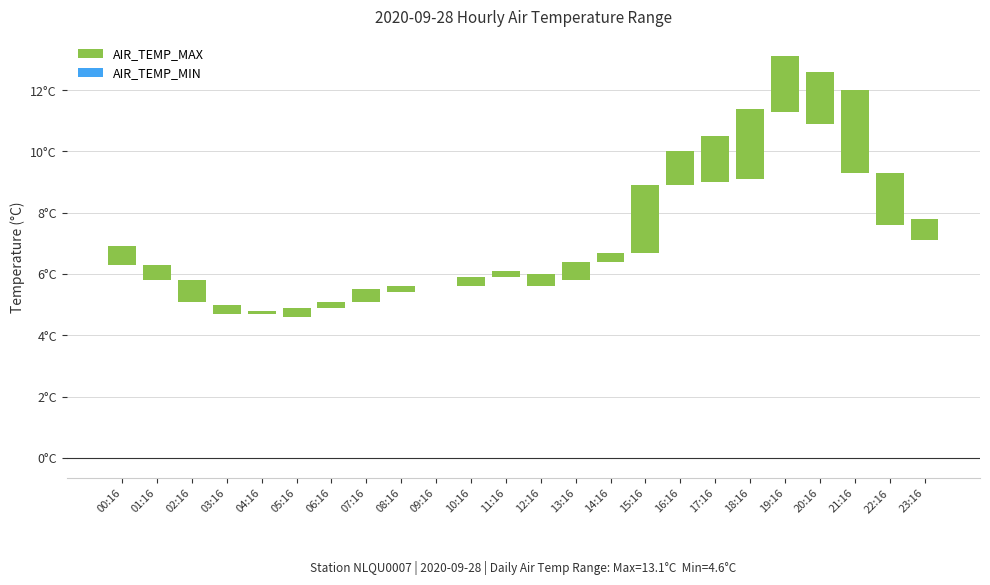

How many series are shown in this chart?

1